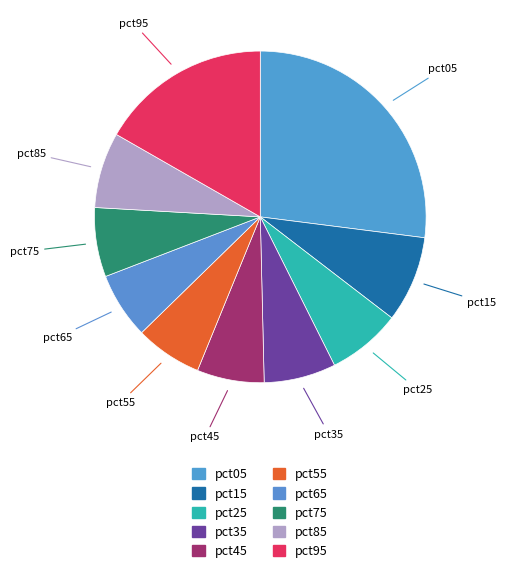

Rank the categories by value from highest to lowest.

pct05, pct95, pct15, pct85, pct25, pct35, pct75, pct45, pct55, pct65